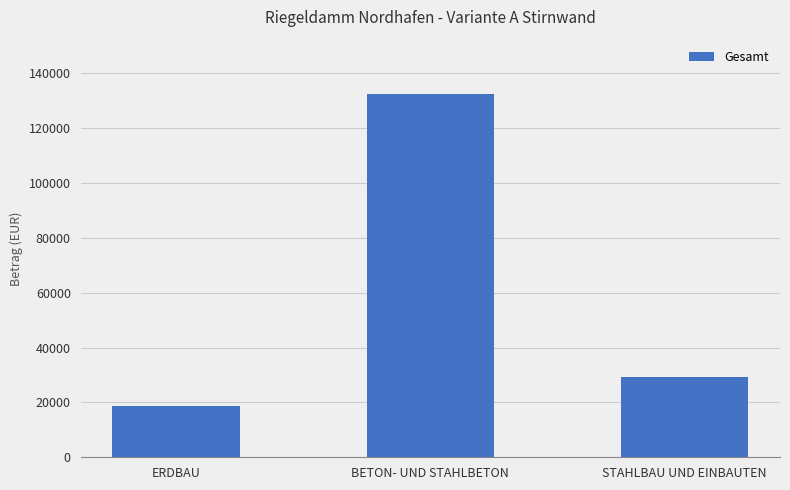

Reading right to left, extract all data points from this chart.

29400	132400	18850